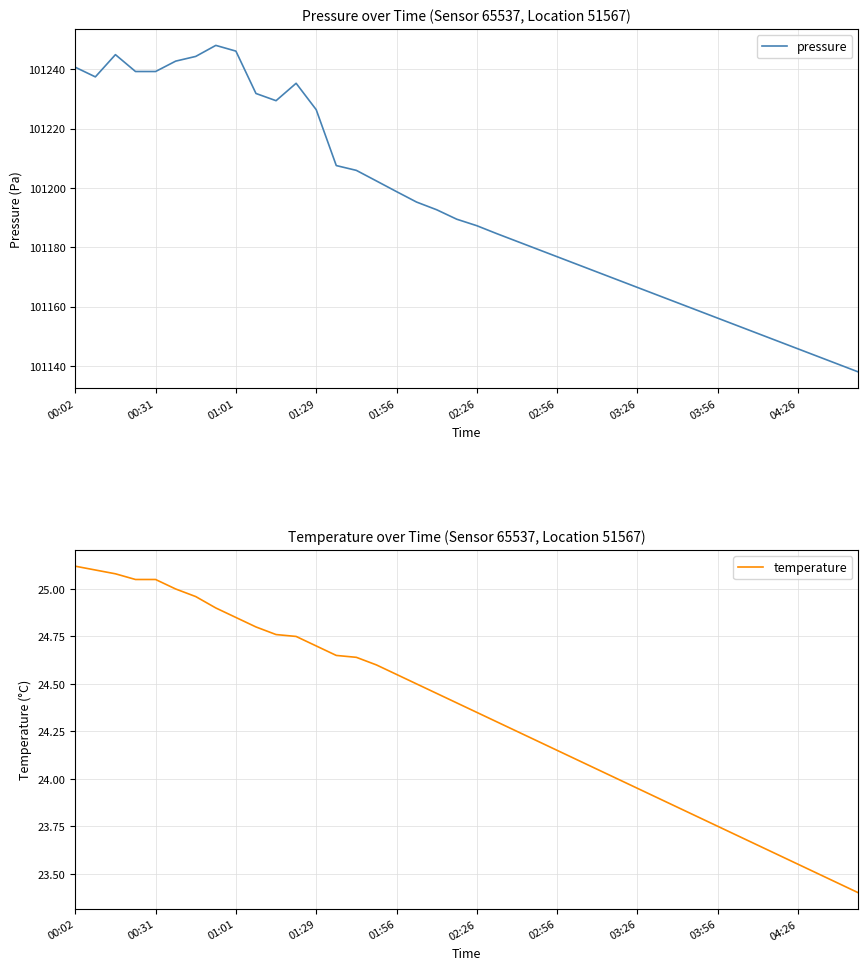

The value of pressure at 02:56 is 40852.0. True or false?

False